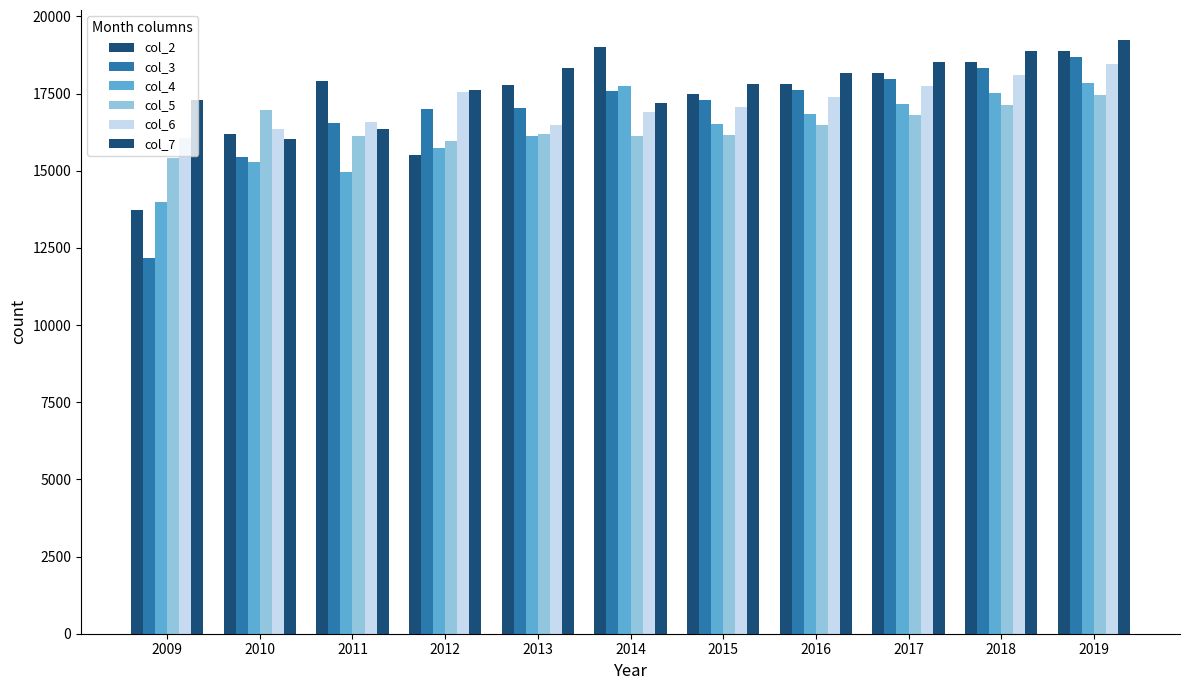

Which label corresponds to the smallest value in the chart?

2009